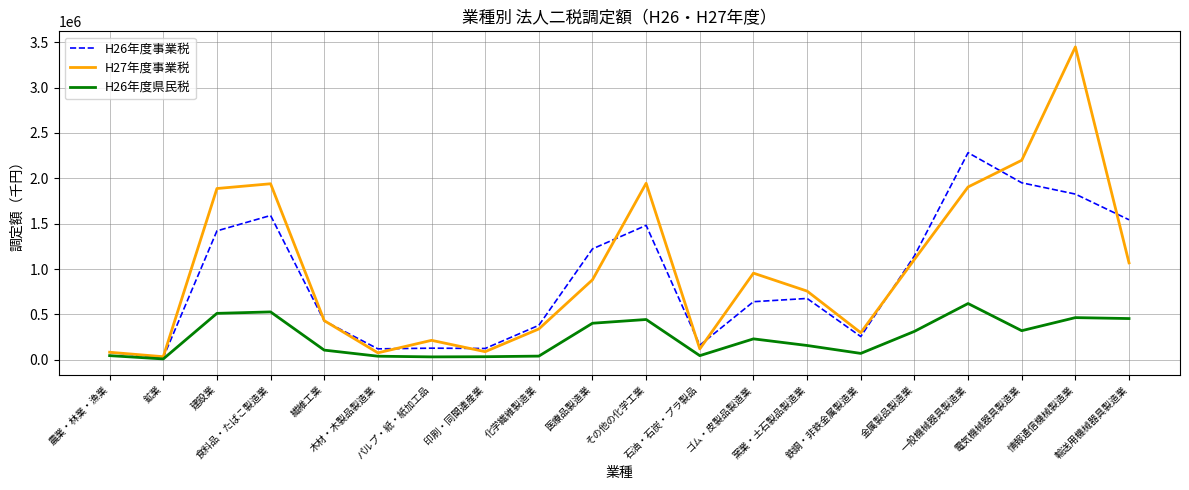

What are all the series names shown in the legend?

H26年度事業税, H27年度事業税, H26年度県民税